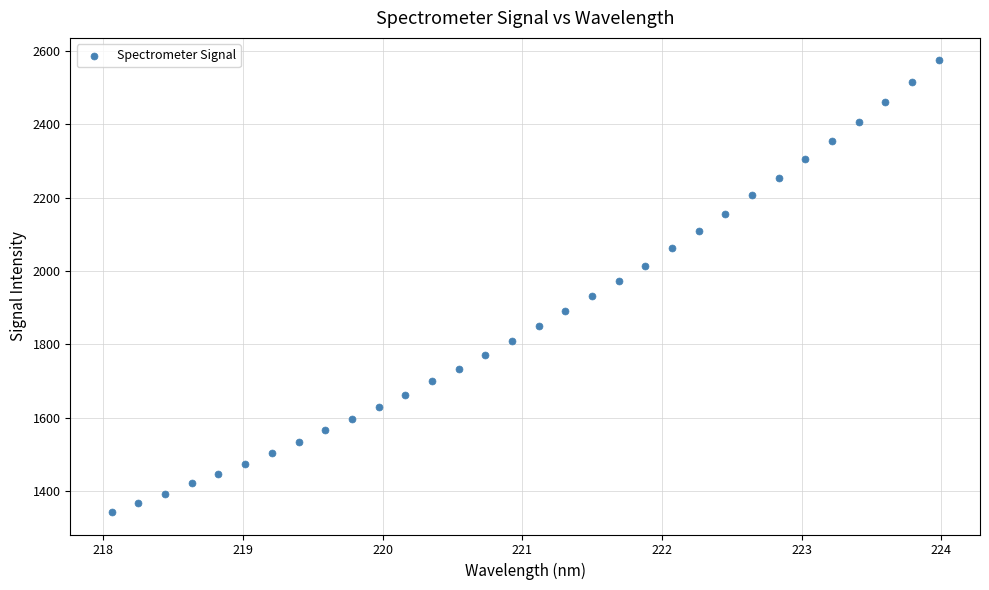

What is the range of X values (max minus min)?

5.9